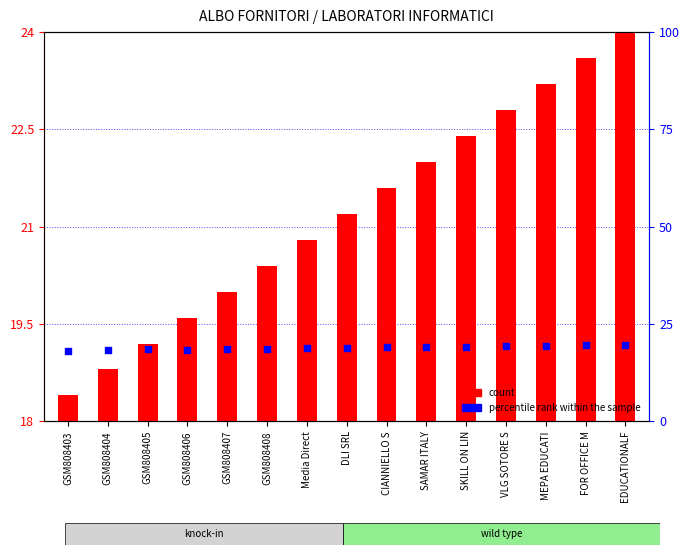

Which series reaches the minimum Y coordinate?

count